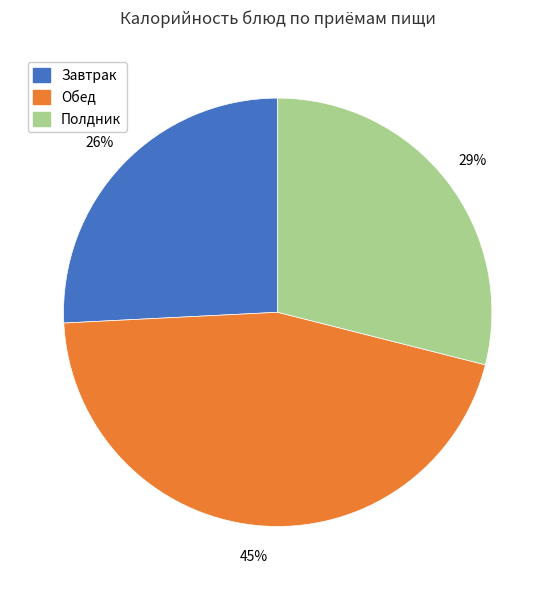

To the nearest percent, what is the difference between the largest and smallest slice percentages?

19%